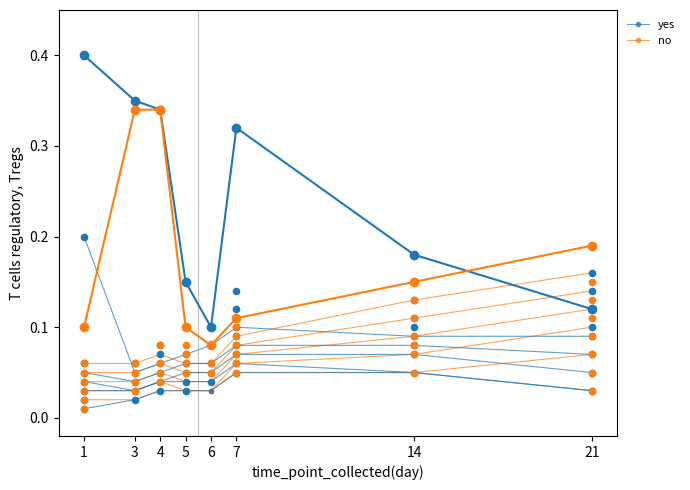

At which category is the sum across all series the highest?

7